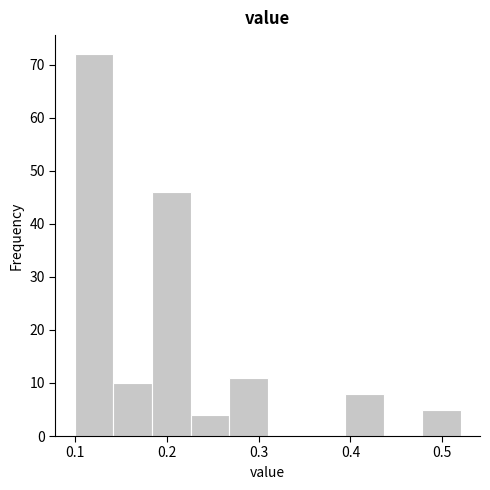

Which range on the x-axis has the tallest bar?

0.100 to 0.142